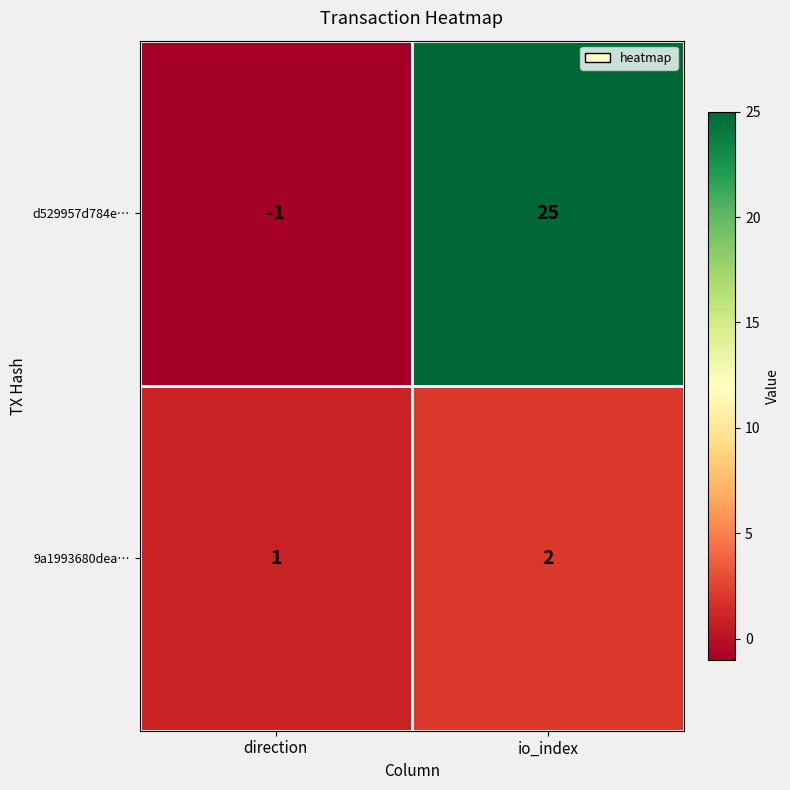

How many negative values does the d529957d784e… series have?

1